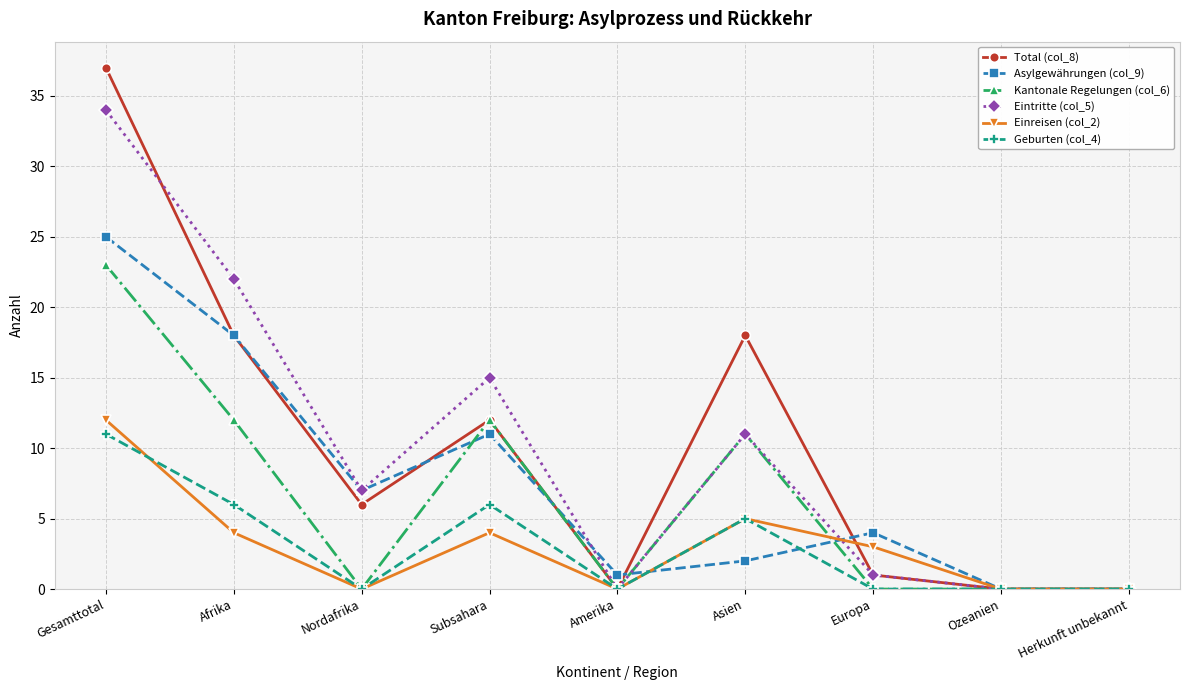

Reading left to right, extract all data points from this chart.

Total (col_8): 37	18	6	12	0	18	1	0	0
Asylgewährungen (col_9): 25	18	7	11	1	2	4	0	0
Kantonale Regelungen (col_6): 23	12	0	12	0	11	0	0	0
Eintritte (col_5): 34	22	7	15	0	11	1	0	0
Einreisen (col_2): 12	4	0	4	0	5	3	0	0
Geburten (col_4): 11	6	0	6	0	5	0	0	0